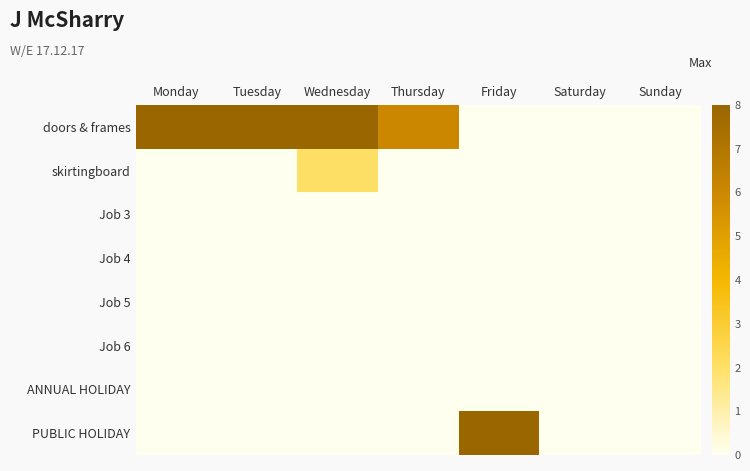

Rank the series by their maximum value, from lowest to highest.

Job 3, Job 4, Job 5, Job 6, ANNUAL HOLIDAY, skirtingboard, doors & frames, PUBLIC HOLIDAY